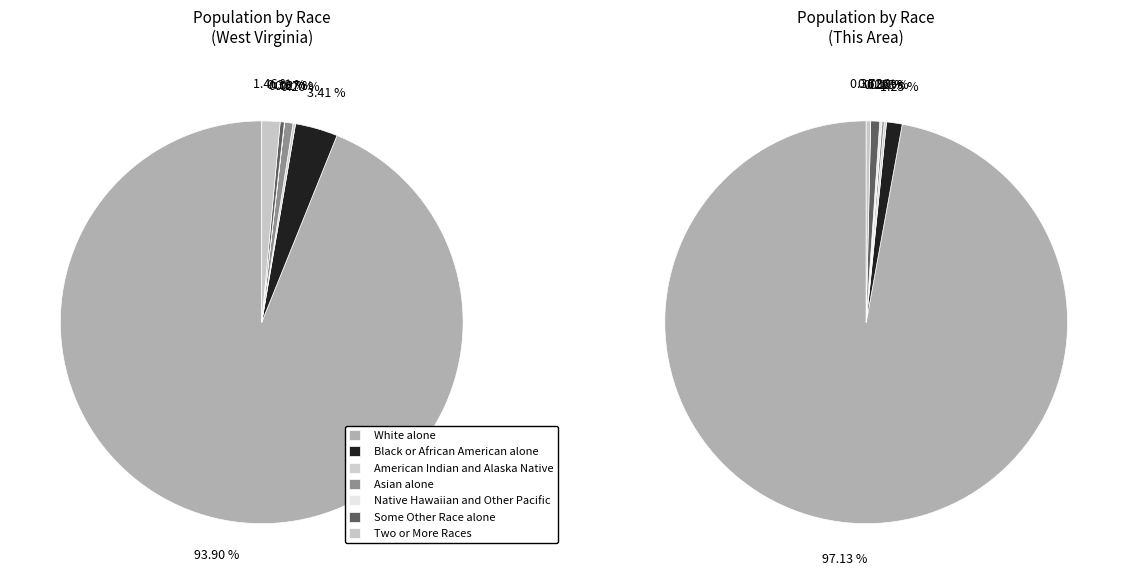

Between 4 and 5, which is larger?

5